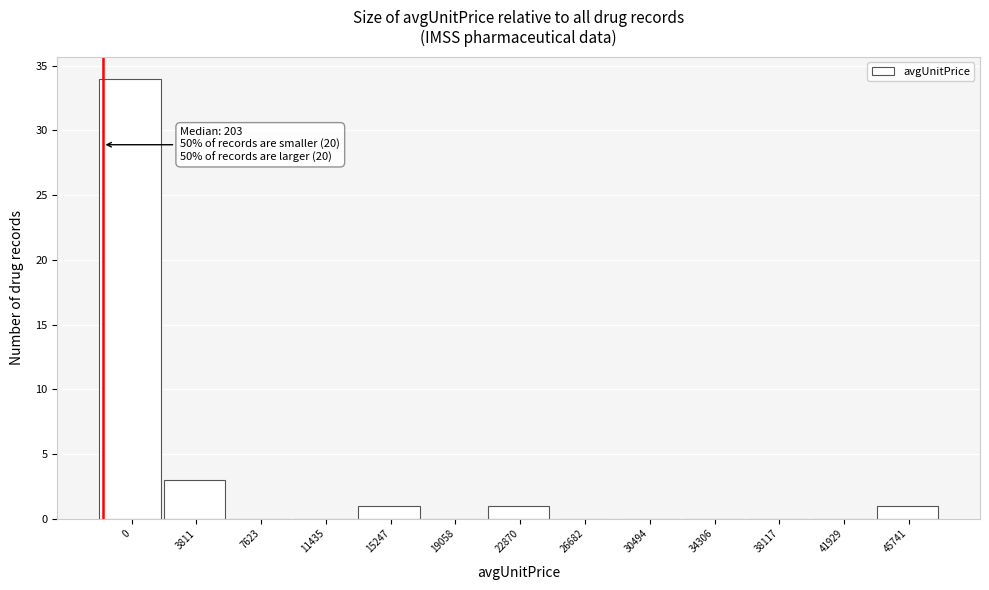

Reading right to left, extract all data points from this chart.

45741=1	41929=0	38117=0	34306=0	30494=0	26682=0	22870=1	19058=0	15247=1	11435=0	7623=0	3811=3	0=34